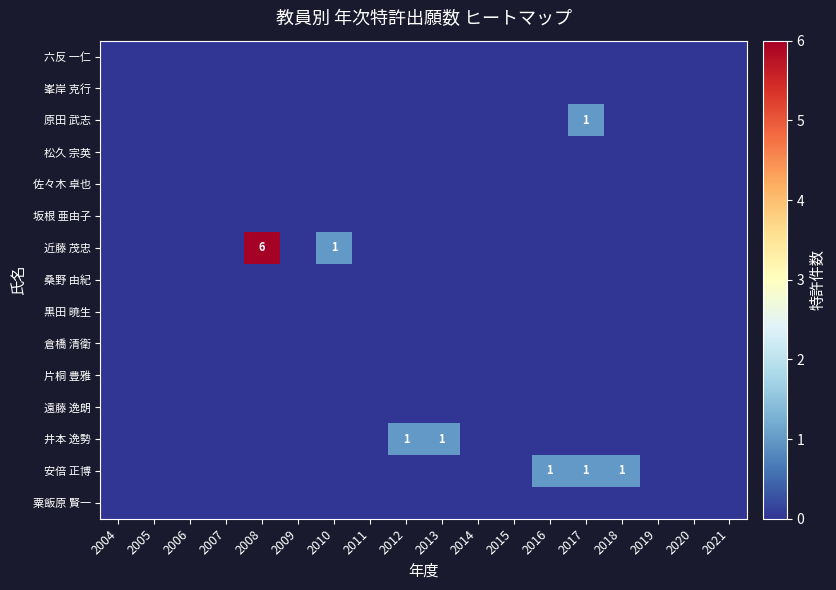

At which category is the sum across all series the highest?

2008